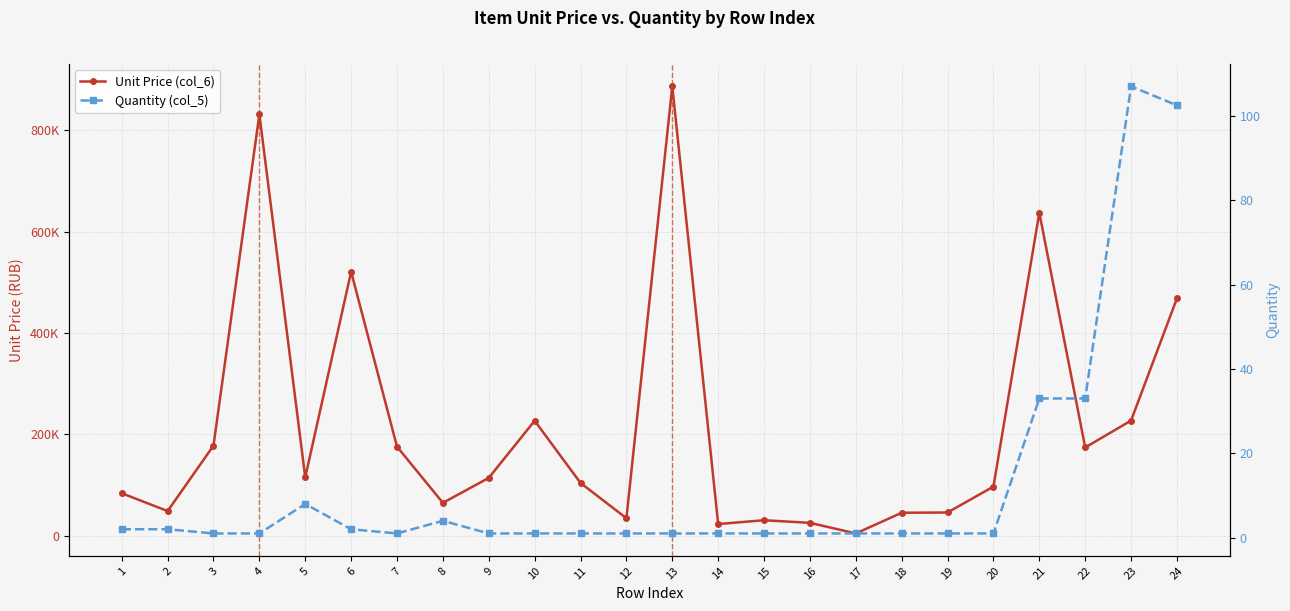

True or false: Quantity (col_5) and Unit Price (col_6) cross at least once.

False